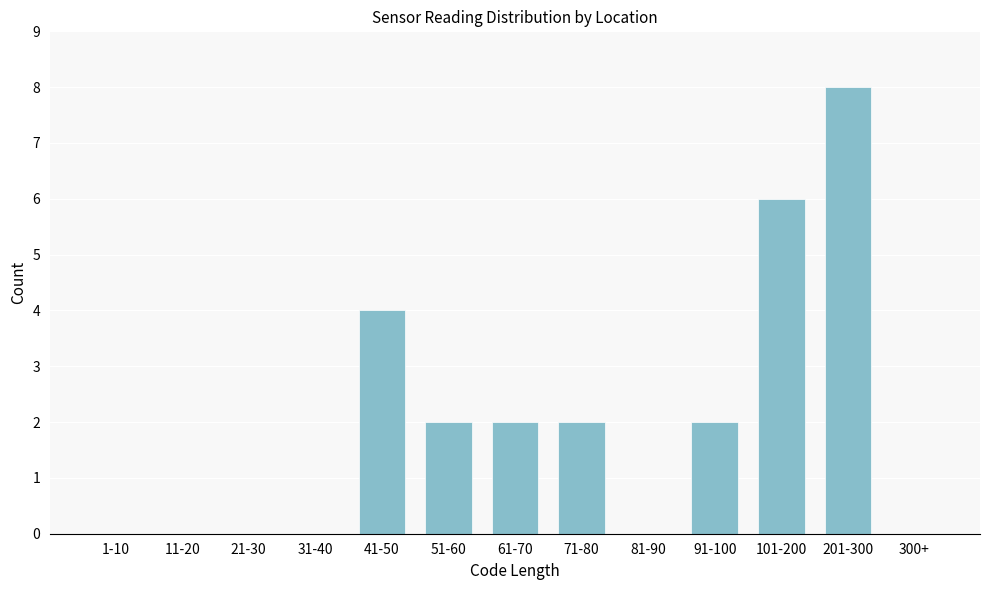

Reading right to left, what are all the values shown in this chart?

300+=0	201-300=8	101-200=6	91-100=2	81-90=0	71-80=2	61-70=2	51-60=2	41-50=4	31-40=0	21-30=0	11-20=0	1-10=0